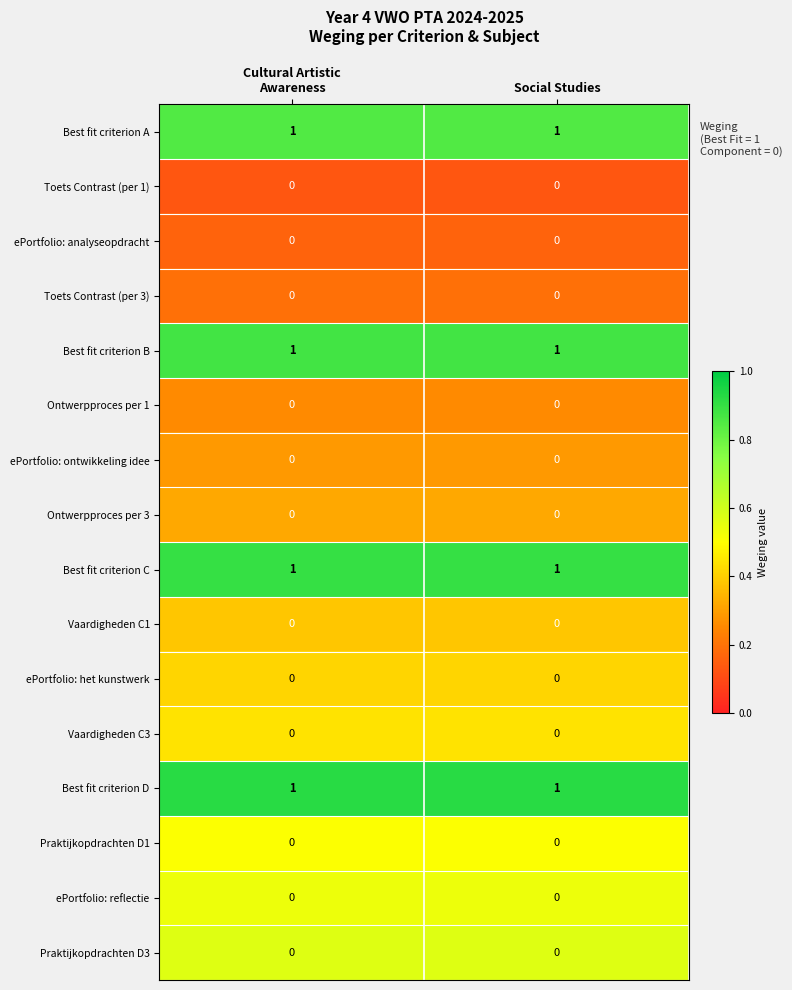

True or false: ePortfolio: het kunstwerk has a value of 0 at Social Studies.

True